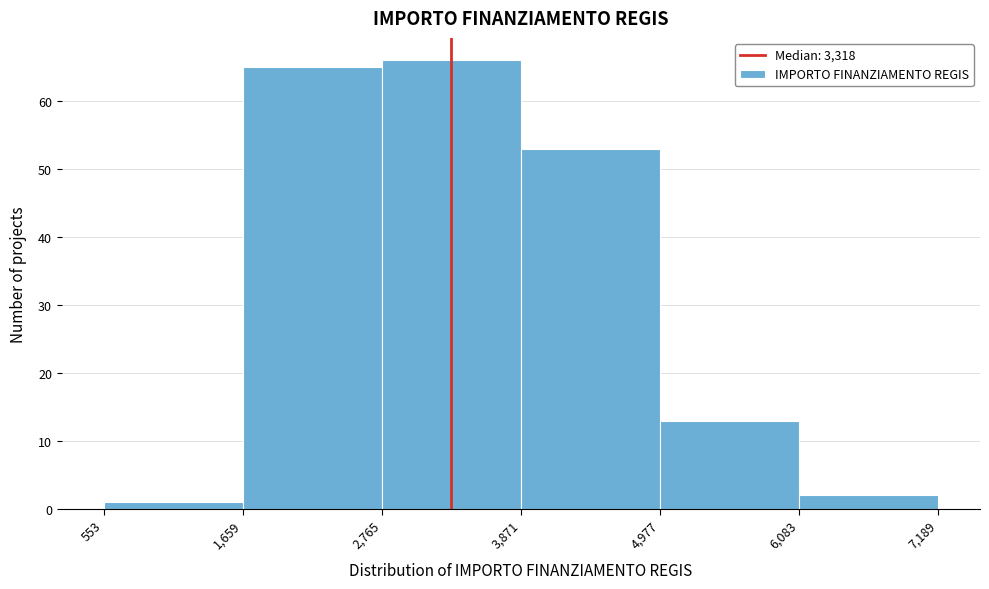

What is the height of the bar covering 4,977 to 6,083 on the x-axis? The values are not printed on the chart, so give them approximately, as read against the axis.

13